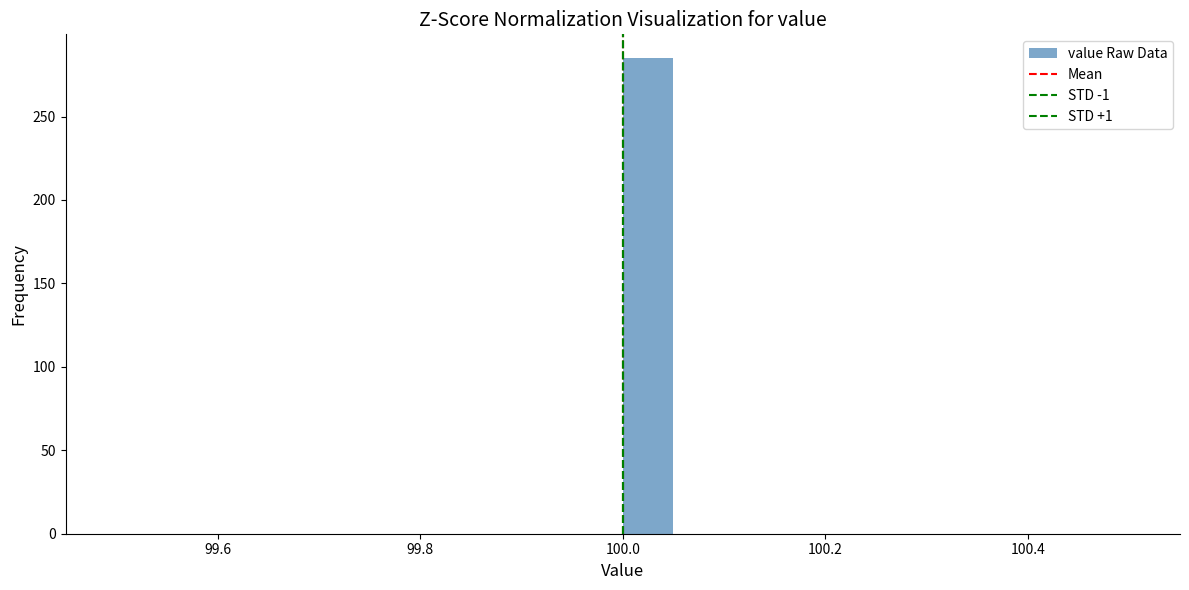

Read against the x-axis, roughly where is the centre of the tallest bar?

100.02